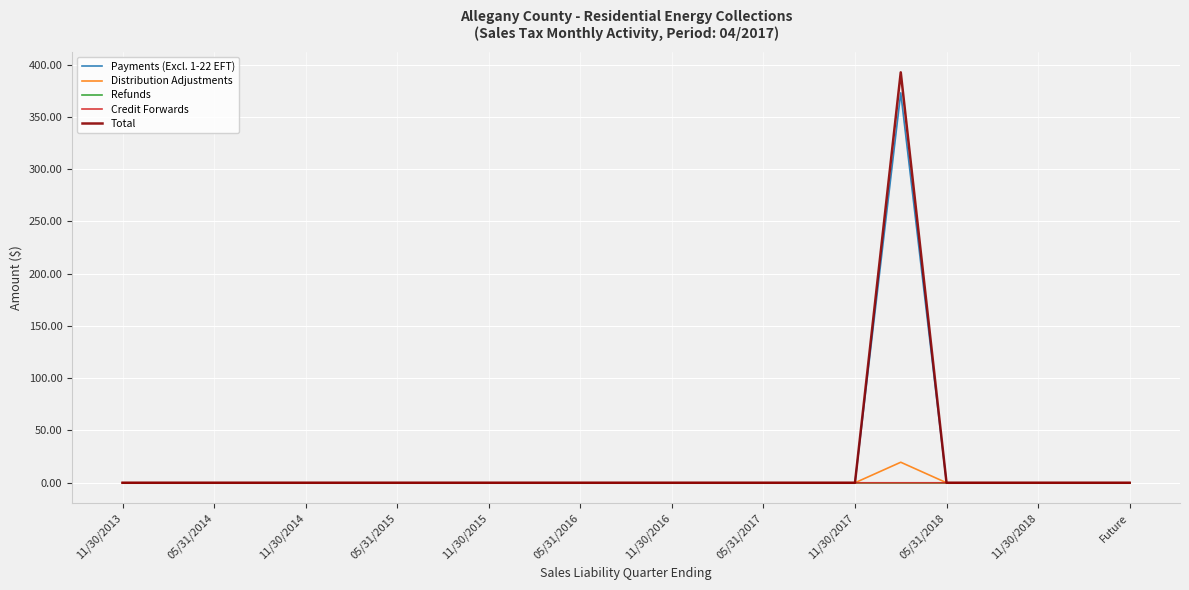

What is the greatest value displayed?

392.6